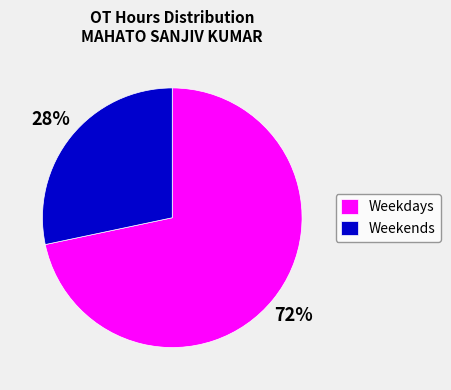

Rank the categories by value from highest to lowest.

Weekdays, Weekends